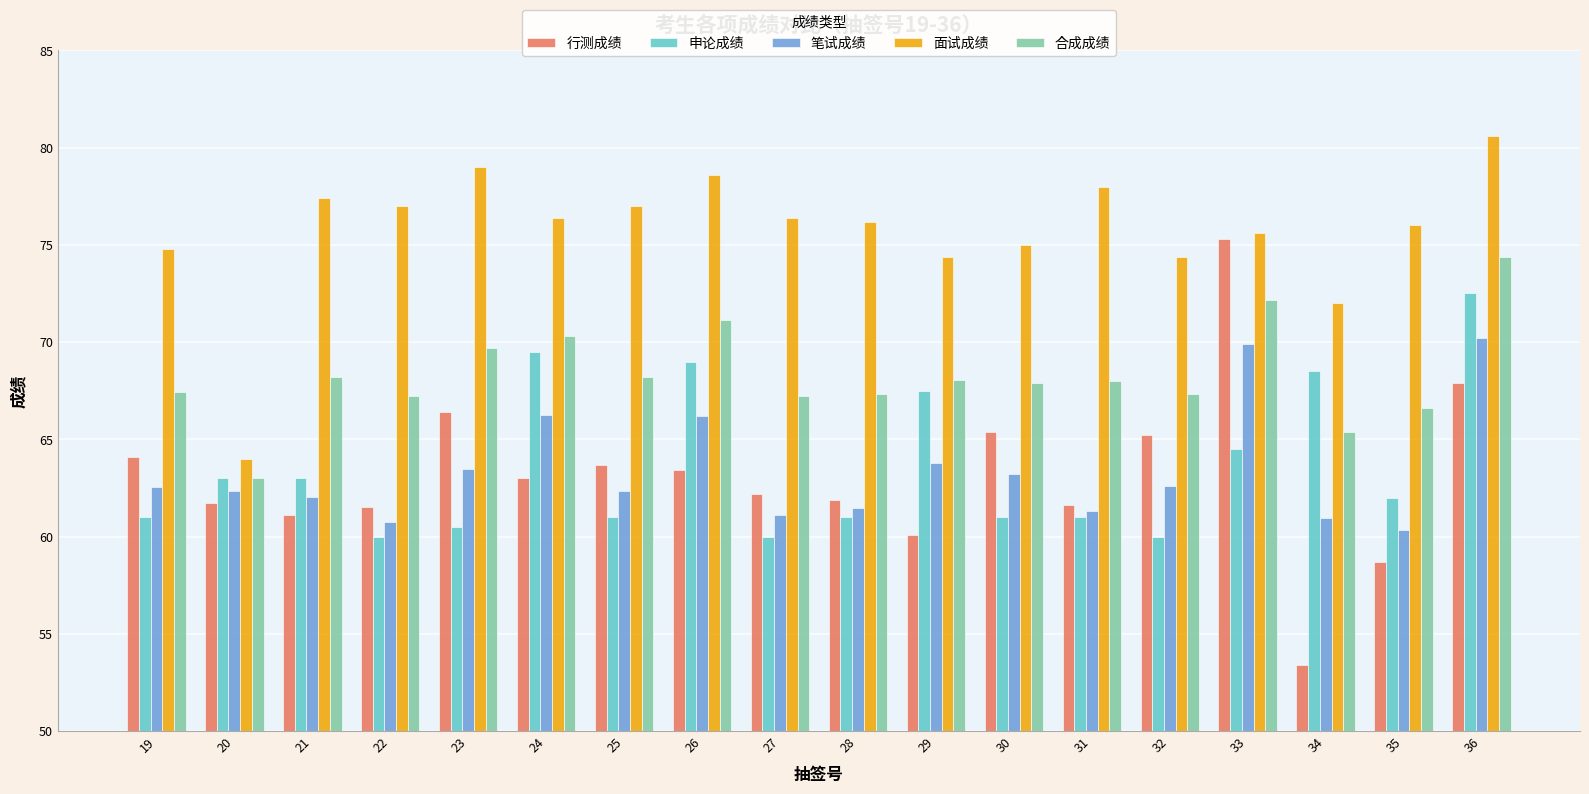

Is the value of 笔试成绩 at 24 greater than the value of 面试成绩 at 33?

No